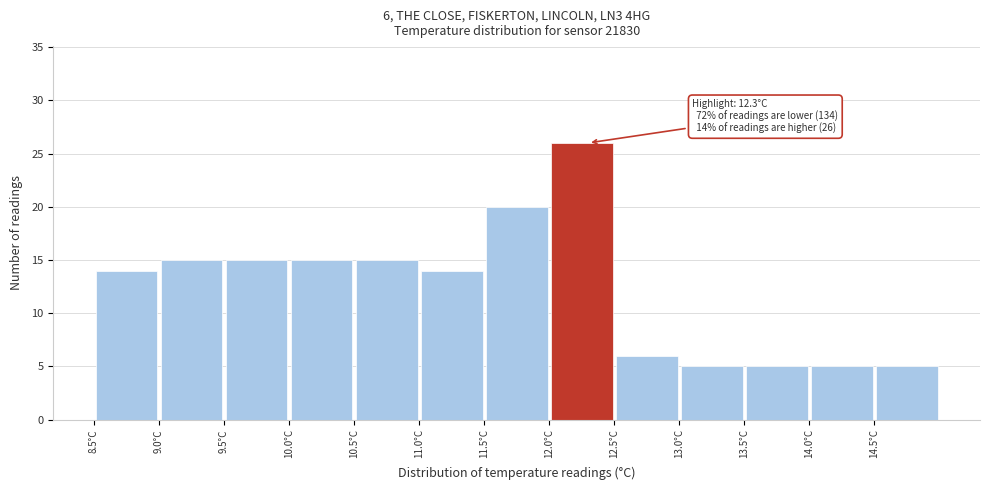

Over which range of the x-axis is the bar tallest?

12.0 to 12.5